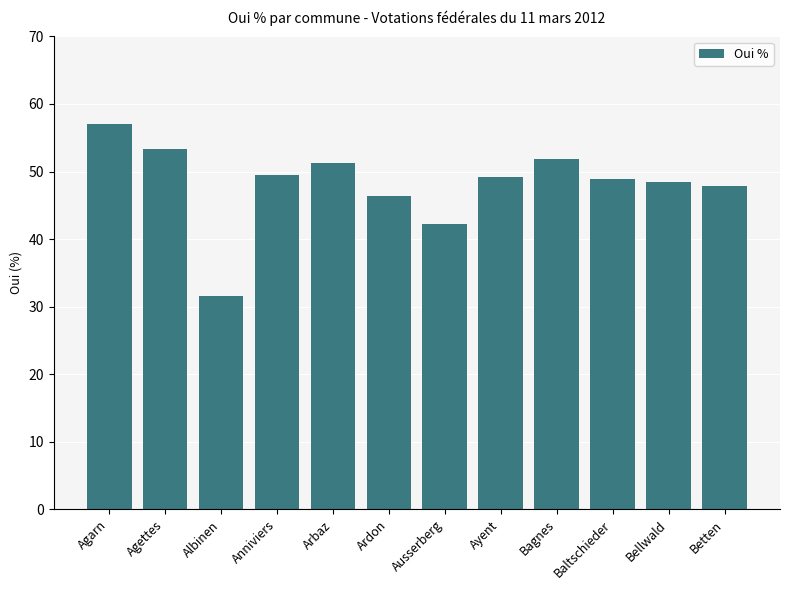

What position from the right is Bagnes?

4